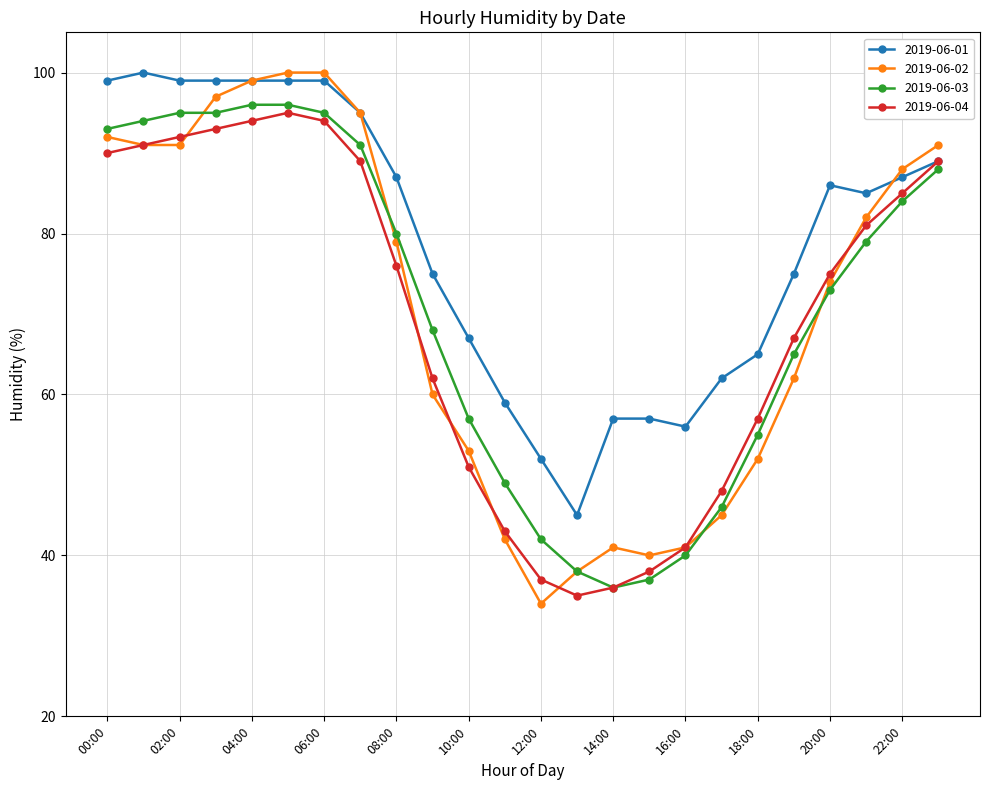

What is the value of the 2019-06-02 point at the 15th from the left?

41